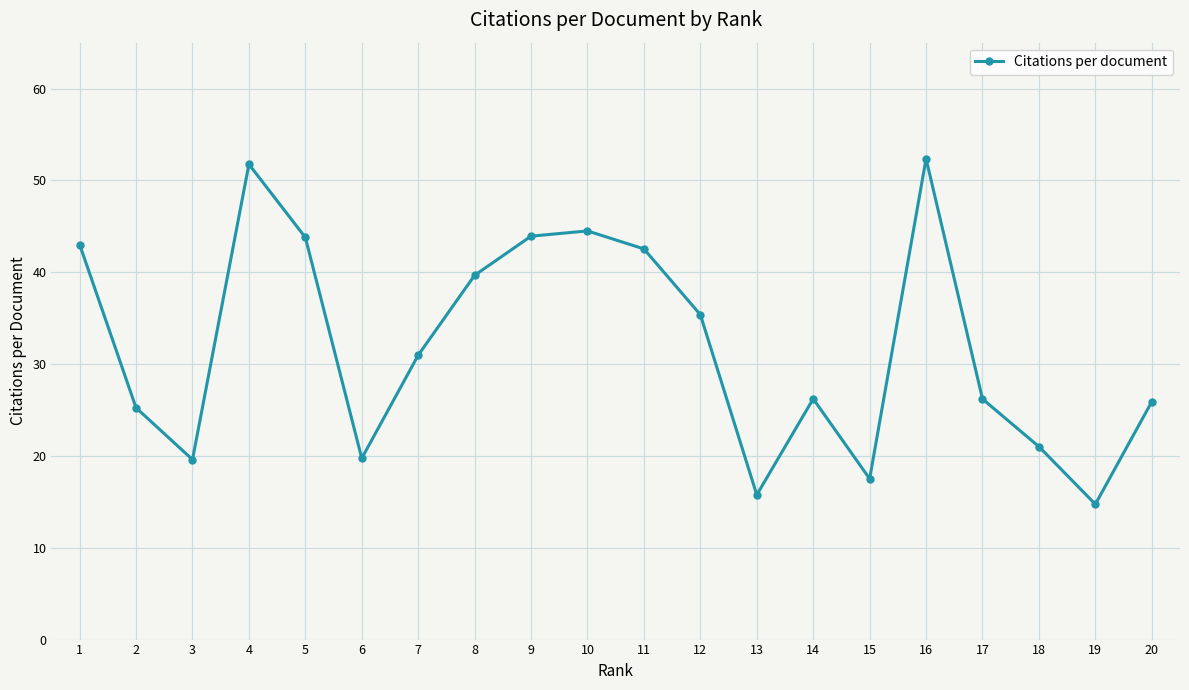

What value does the data have at 1?

43.0